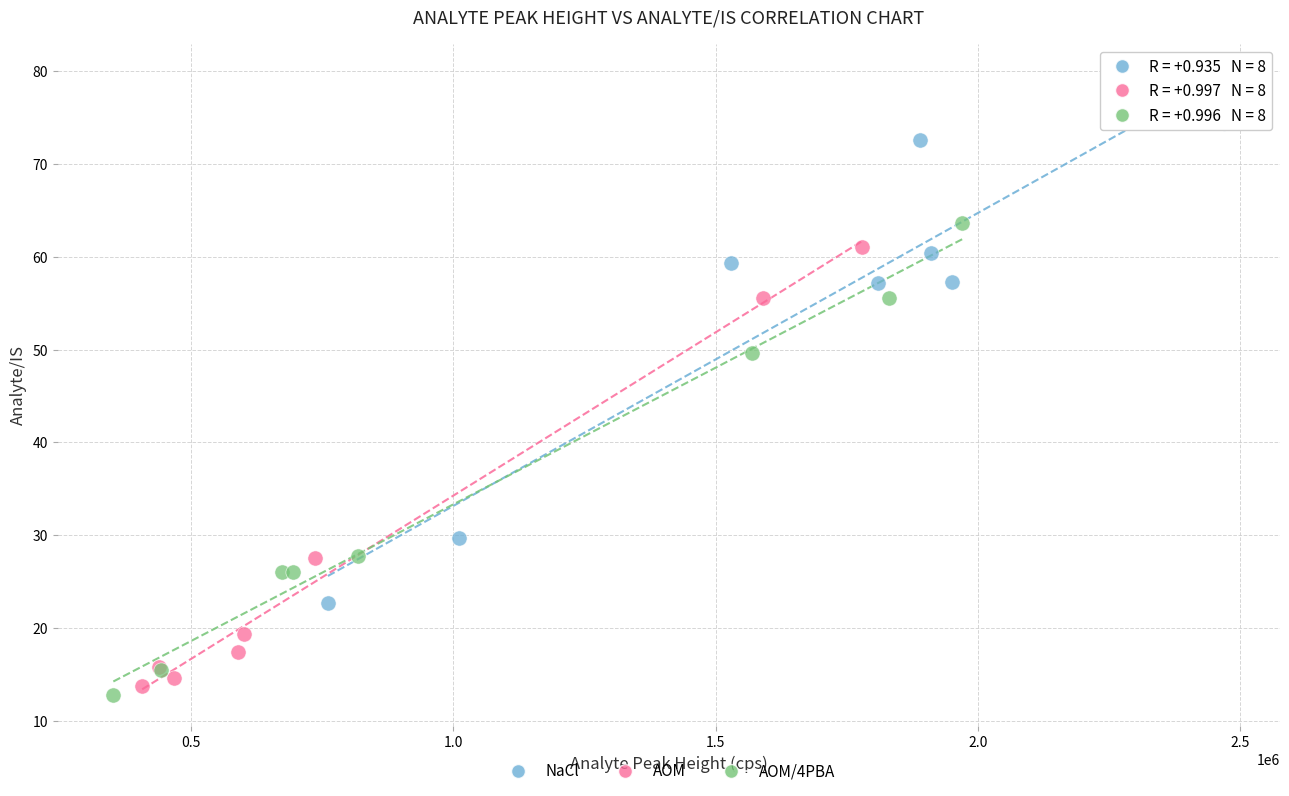

Which series reaches the maximum Y coordinate?

NaCl